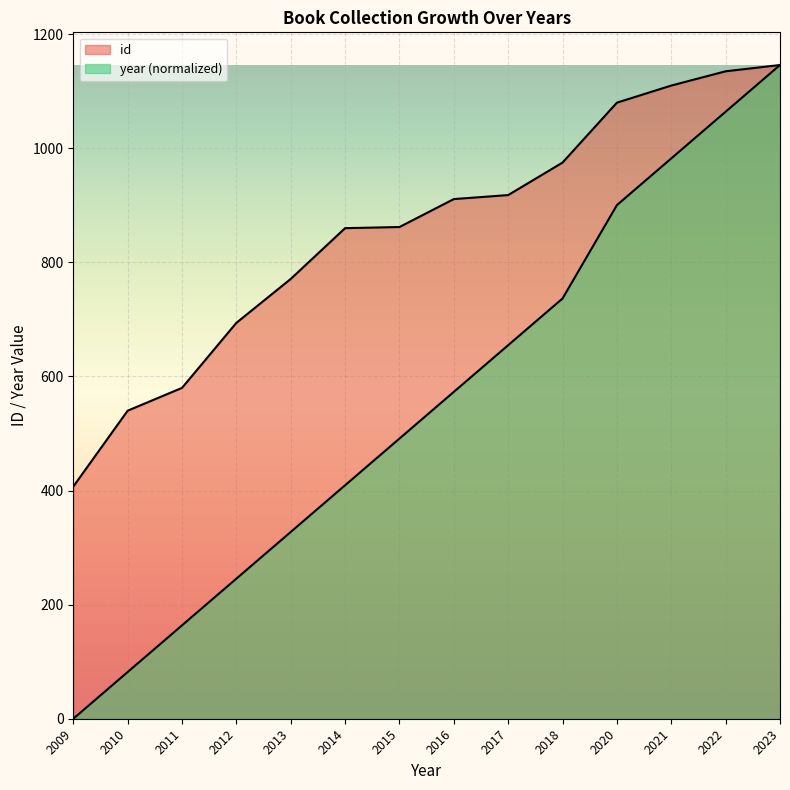

At which category is the sum across all series the highest?

2023